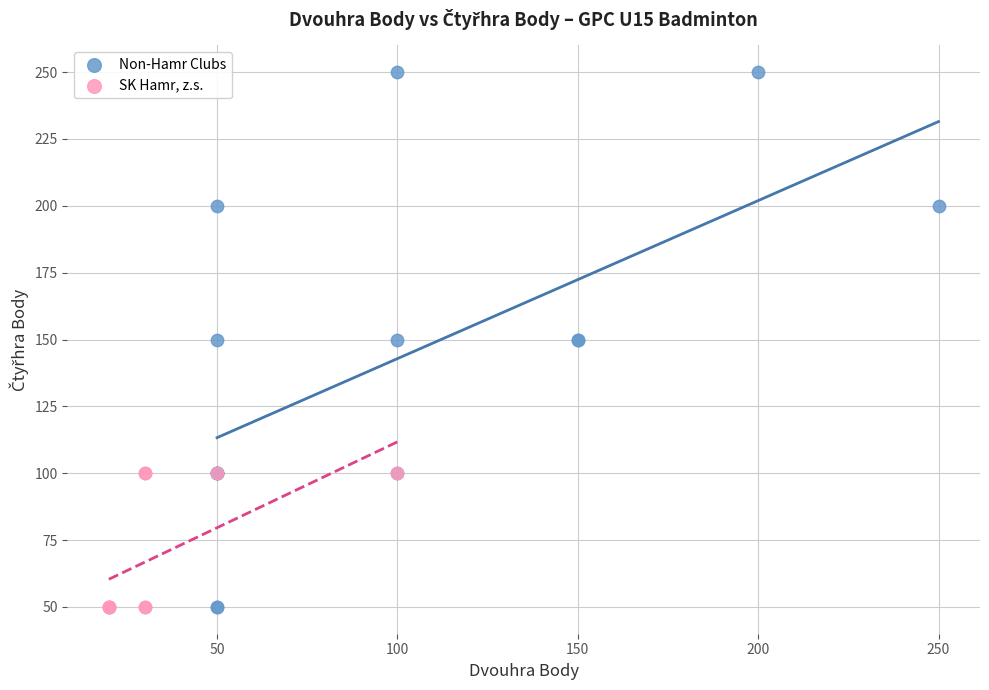

What are all the series names shown in the legend?

Non-Hamr Clubs, SK Hamr, z.s.